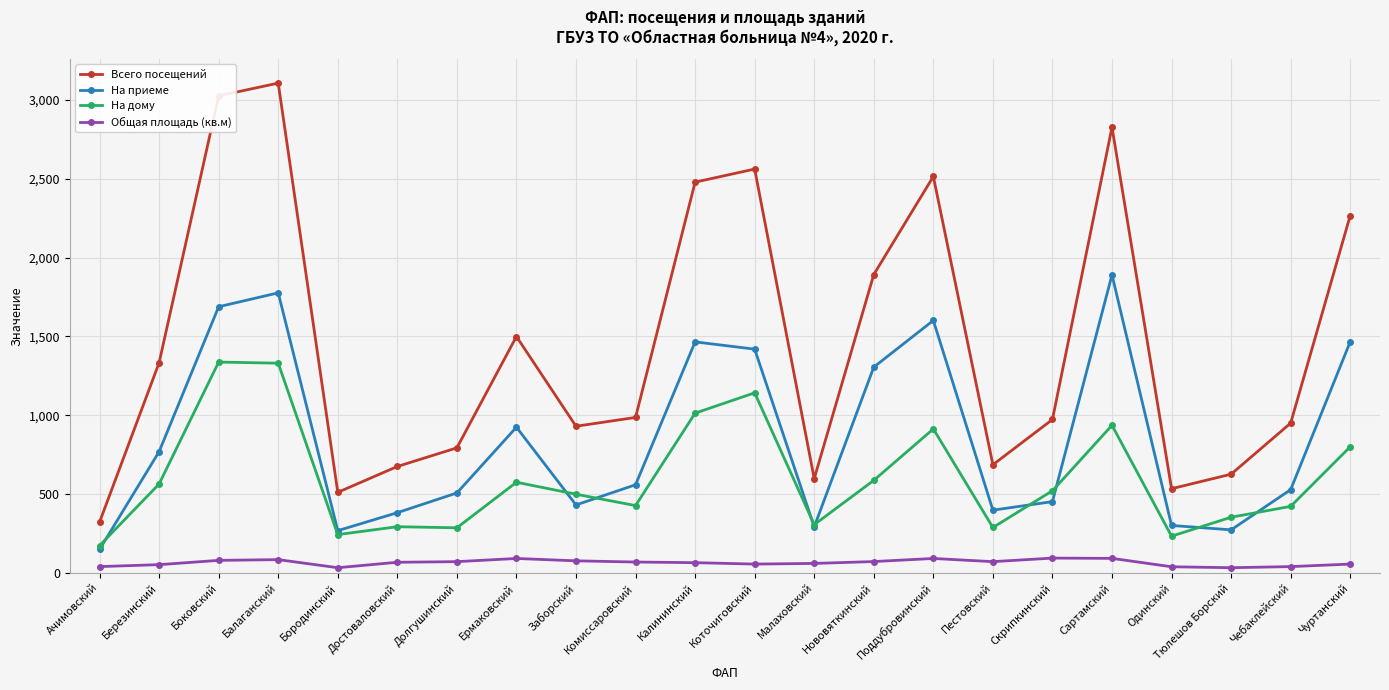

Which series has the widest spread of values?

Всего посещений